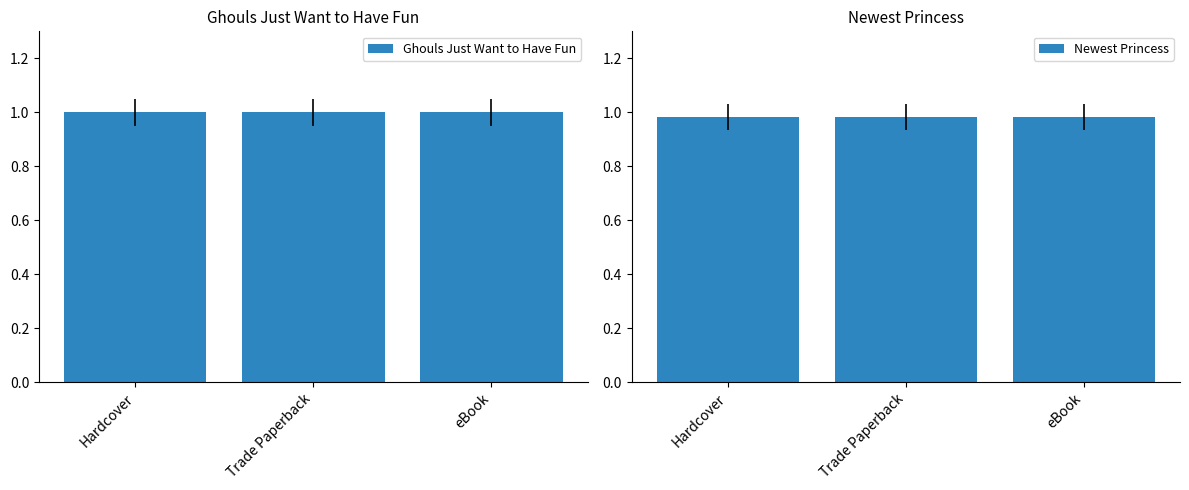

The Ghouls Just Want to Have Fun series shows 1.8 at eBook. True or false?

False